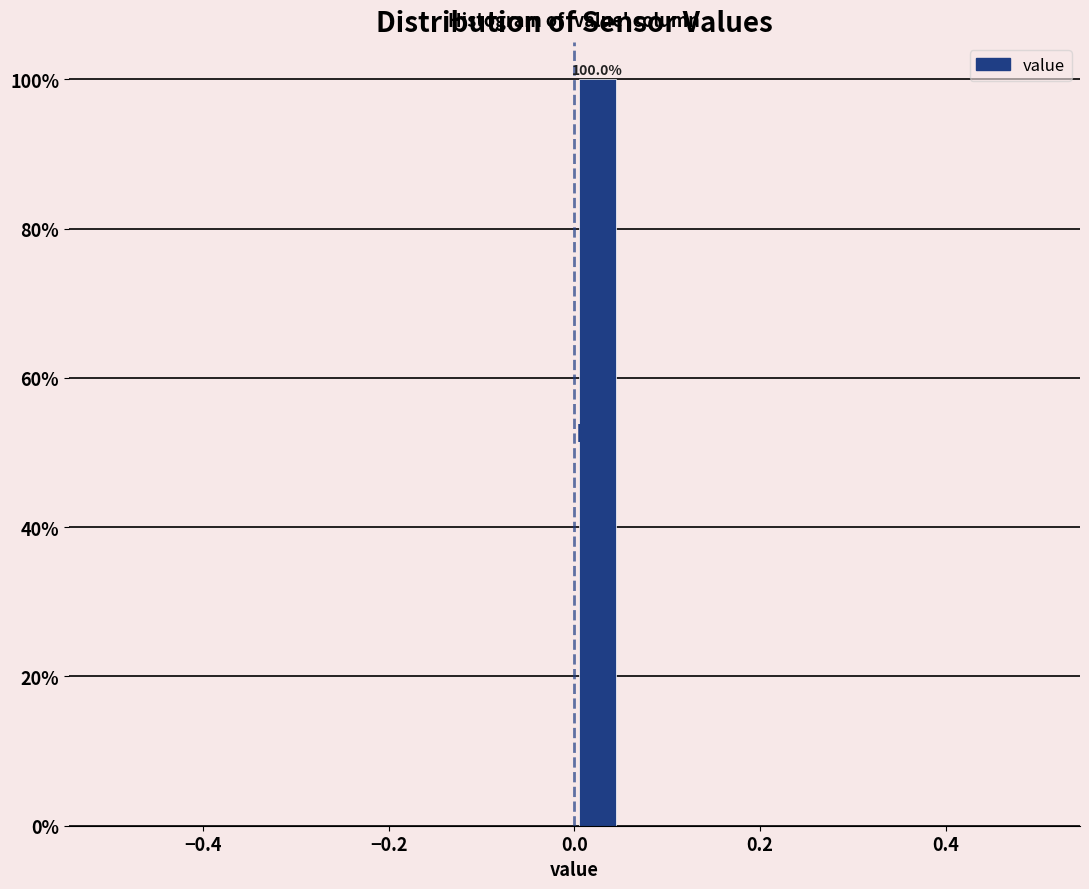

Read against the x-axis, roughly where is the centre of the tallest bar?

0.02